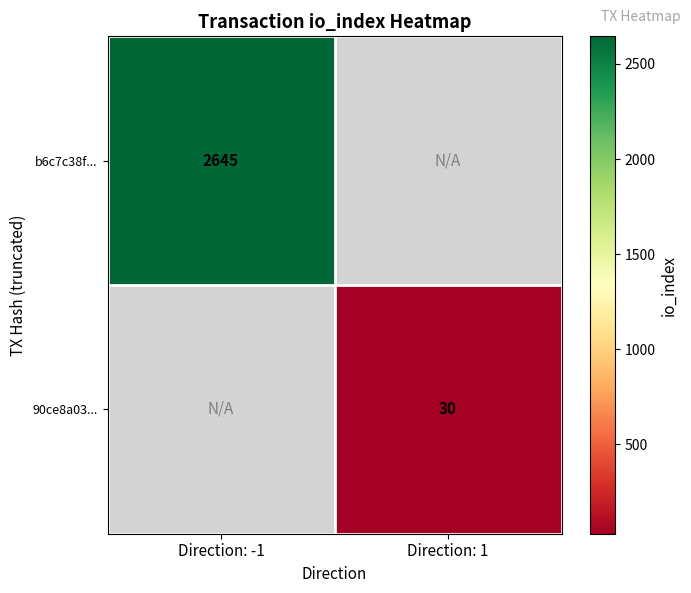

The value of b6c7c38f... at Direction: -1 is 1161. True or false?

False